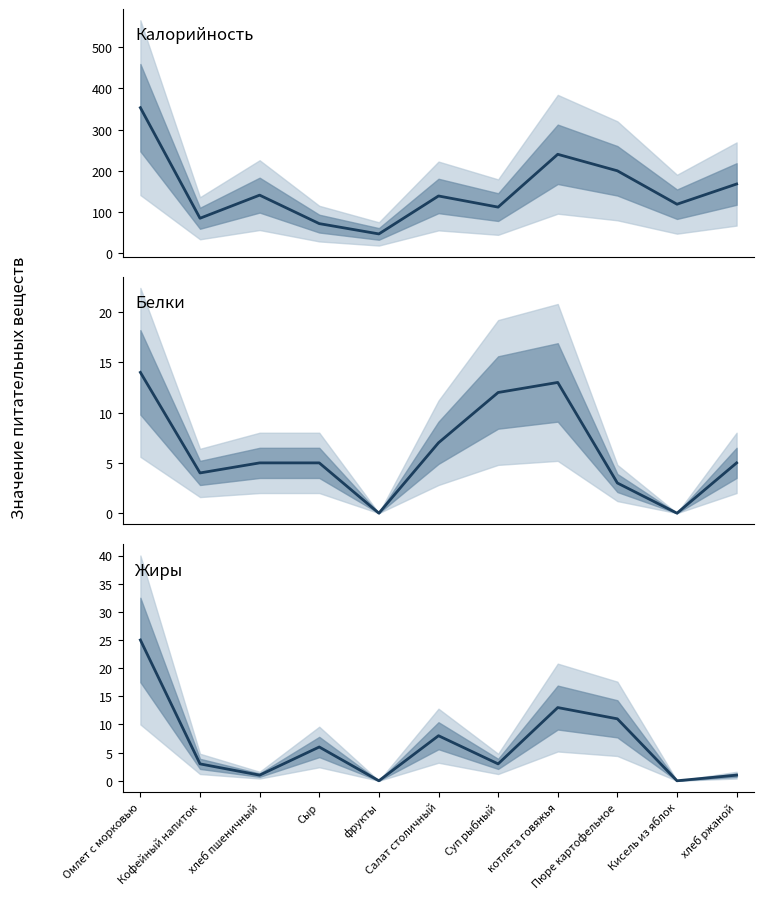

What is the total value across all series at хлеб ржаной?

174